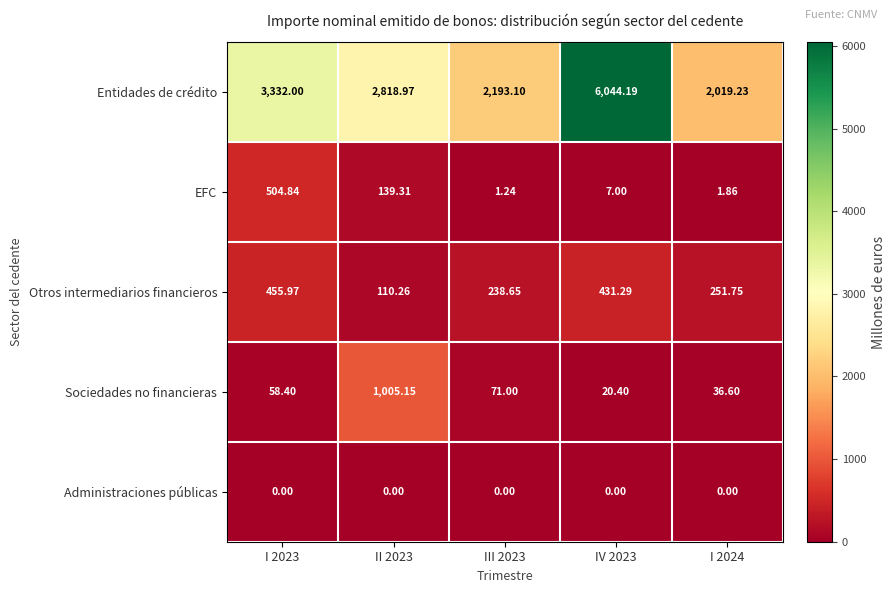

Which series changed the most between I 2023 and I 2024?

Entidades de crédito